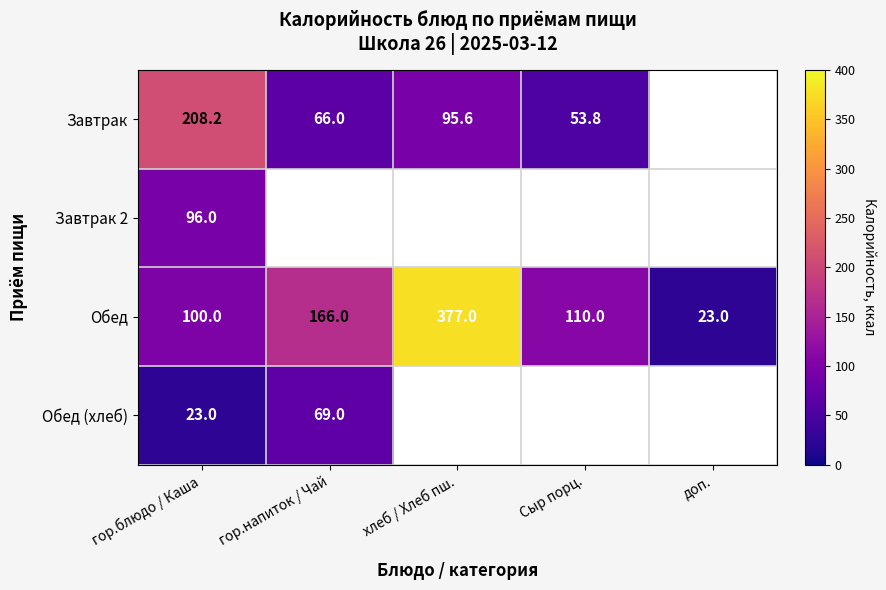

What is the difference between the maximum and minimum values in the Обед series?

354.0